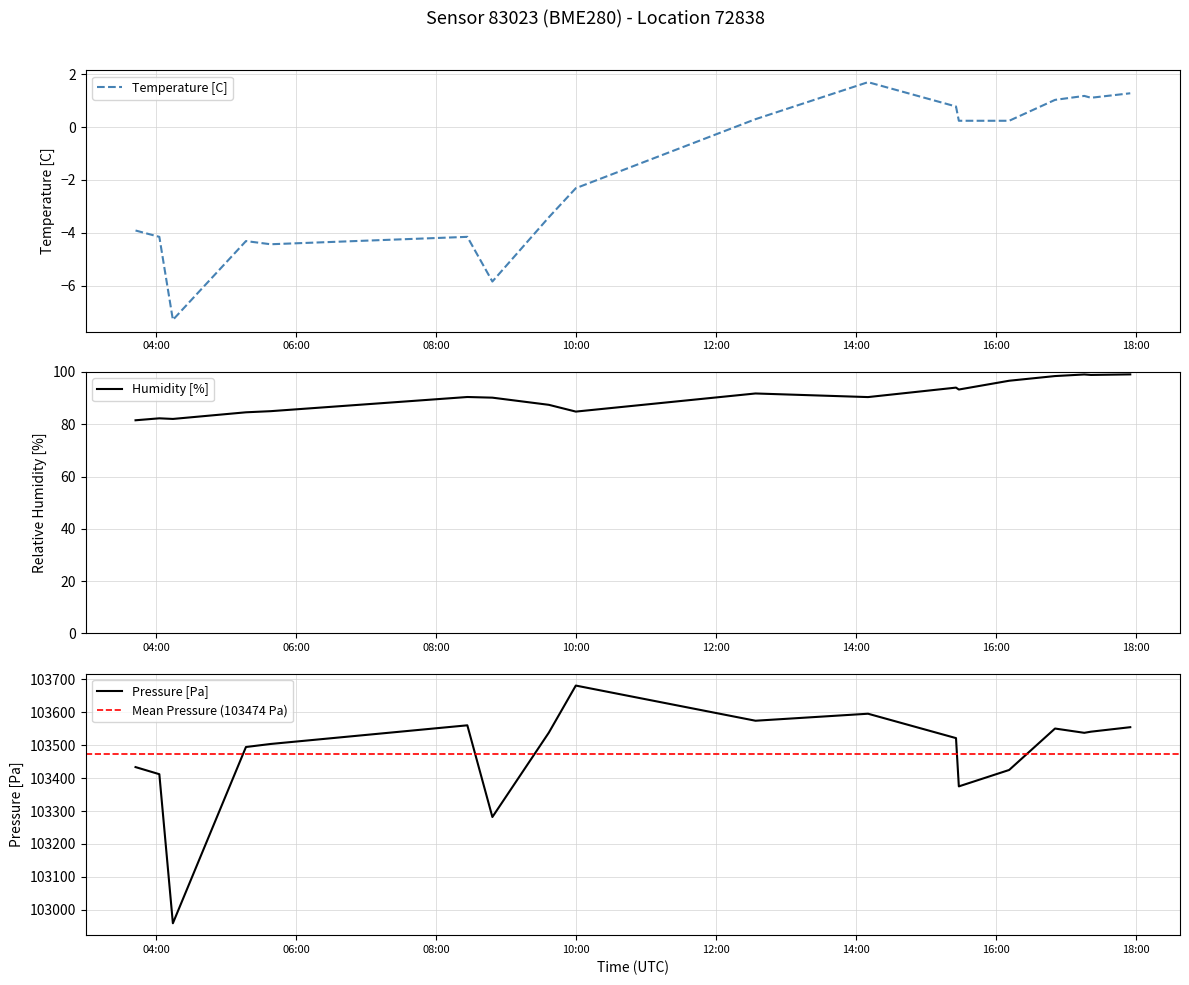

Where is humidity nearest to the value 90?

2024-01-11T08:48:17